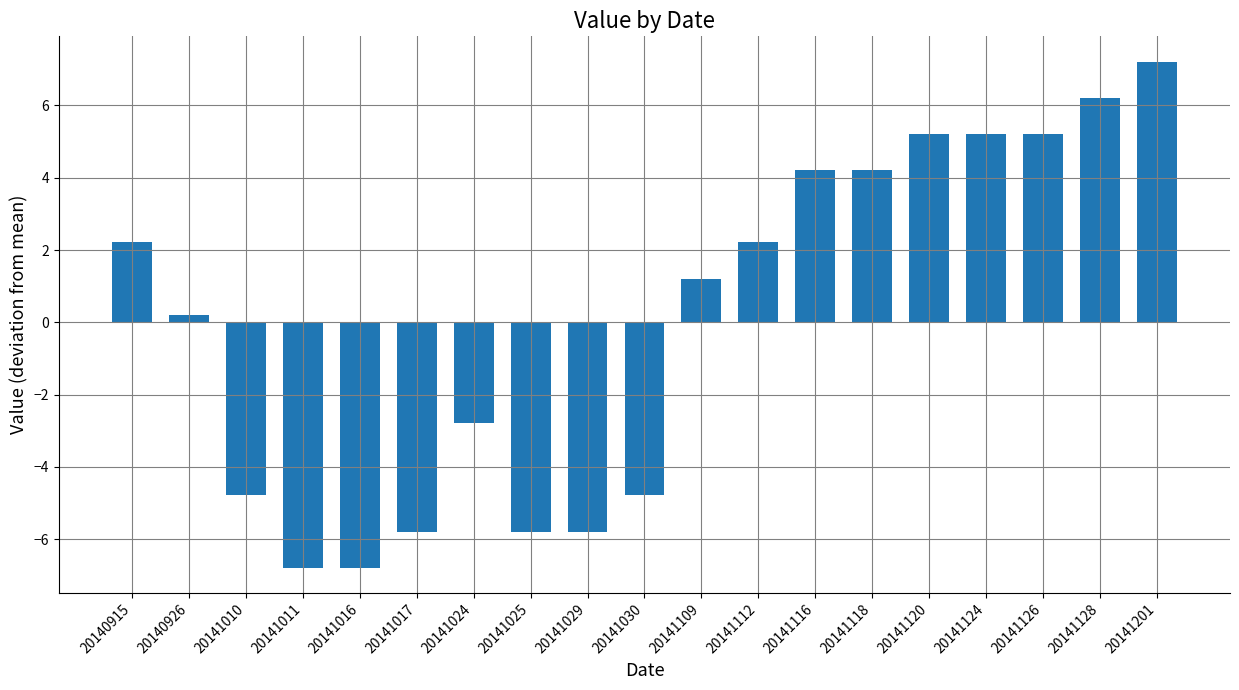

Between 20141126 and 20141030, which is larger?

20141126